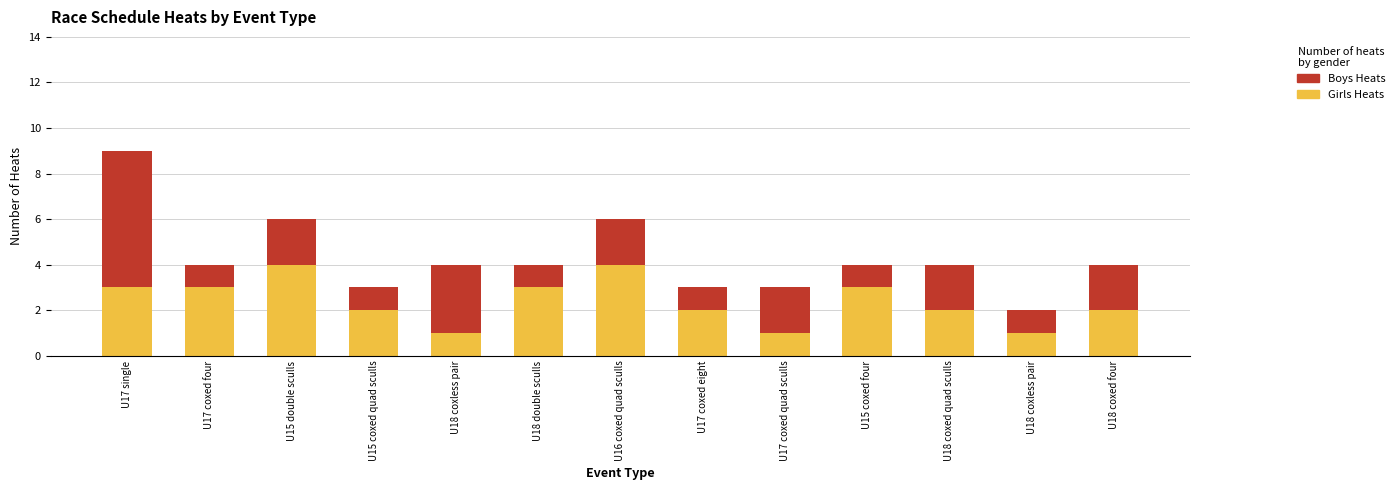

How many bars are there in total?

13